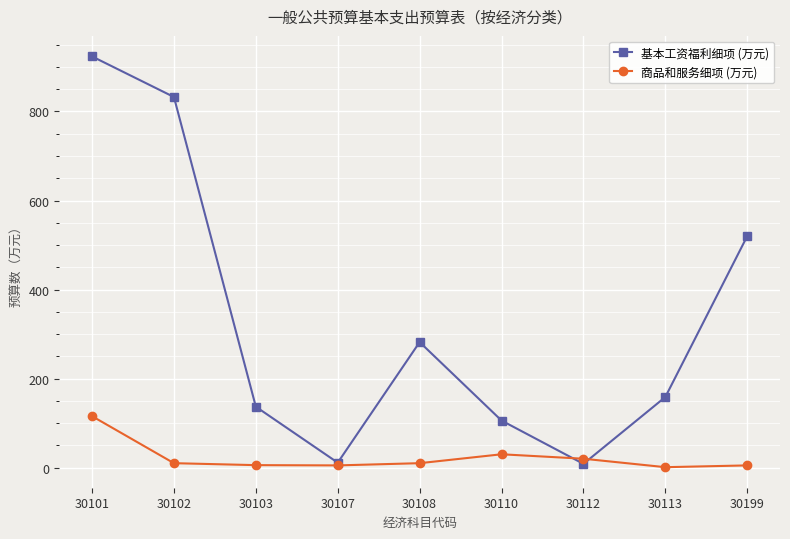

At which category does 基本工资福利细项 (万元) reach its first local peak?

30108